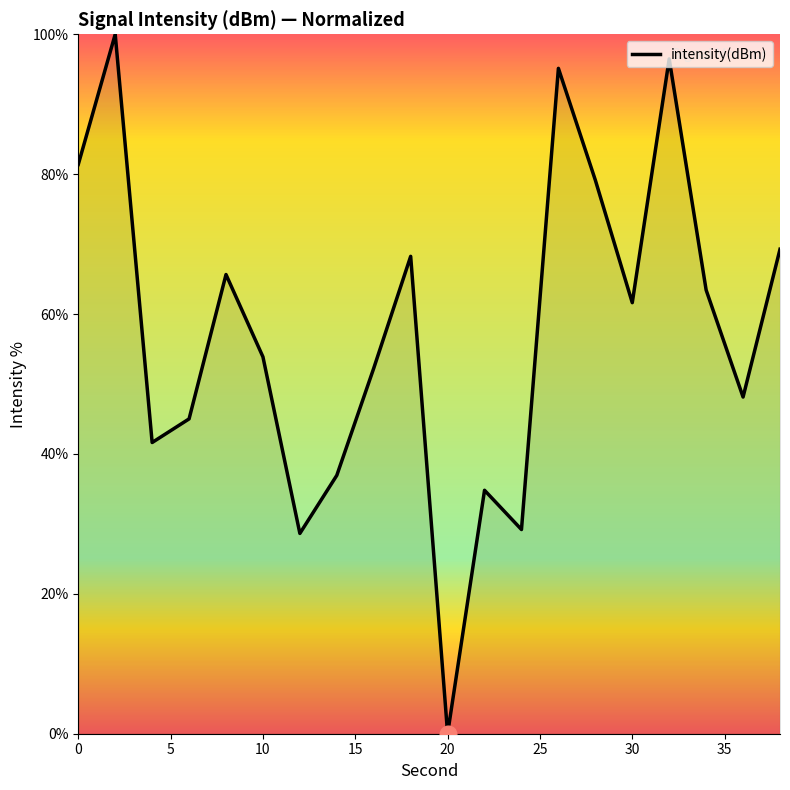

What is the difference between the maximum and minimum values?

100.0